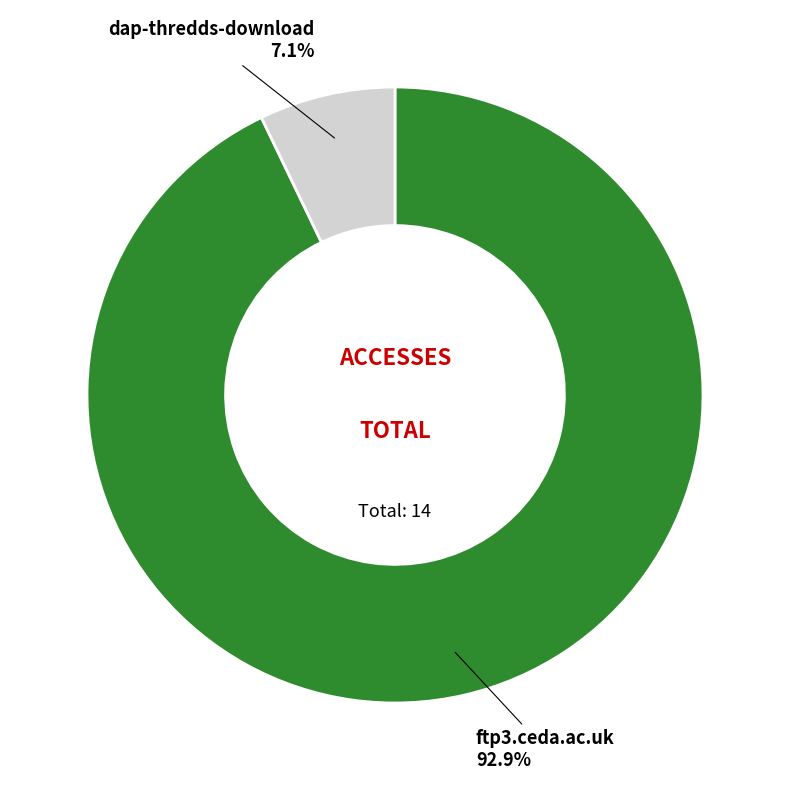

Is there a majority slice in this chart?

Yes